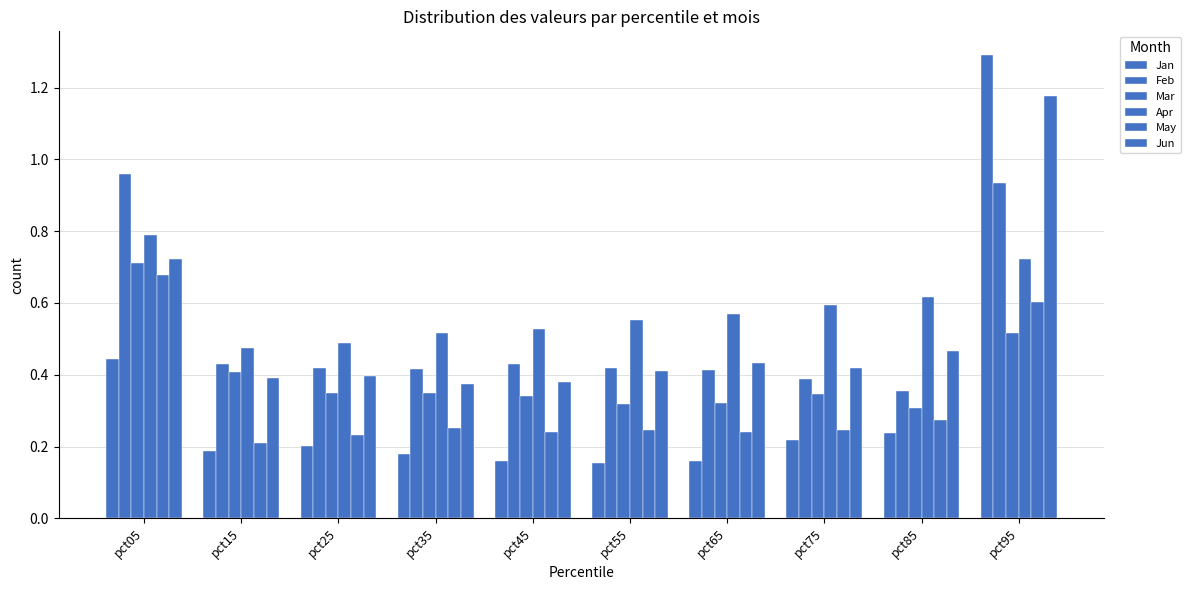

Are the bars horizontal?

No